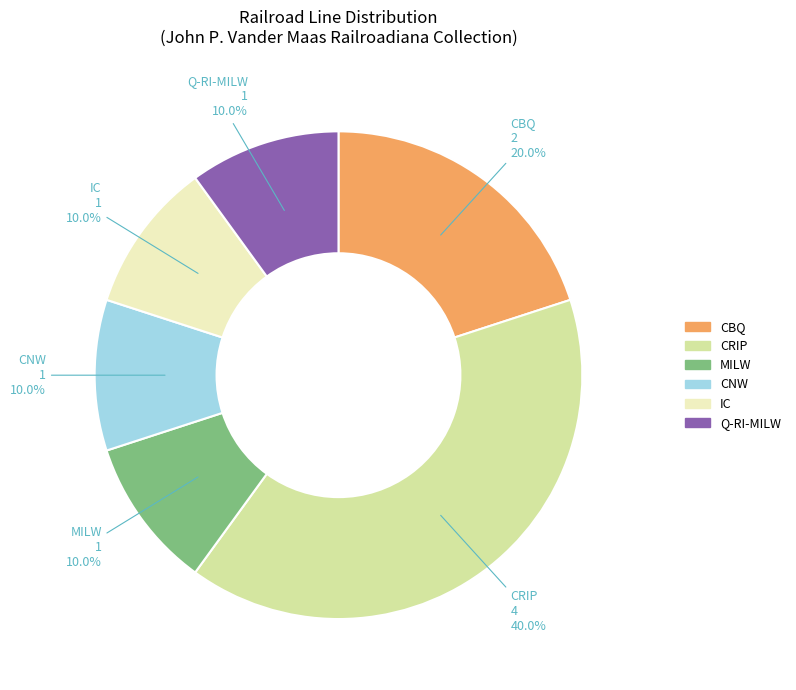

Is there any slice that represents more than half of the pie?

No